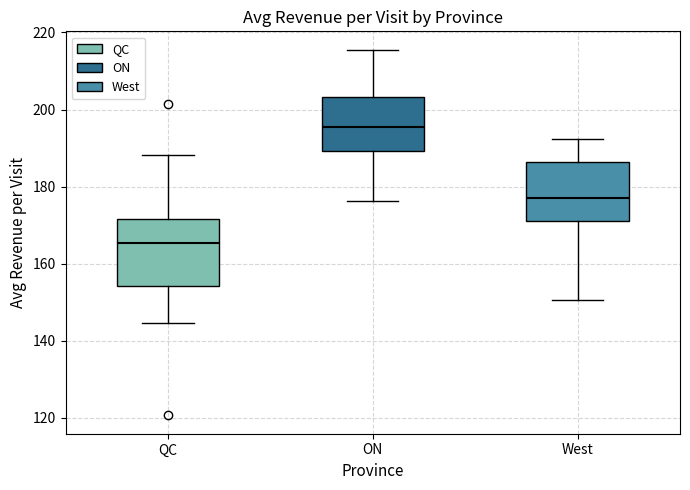

Where does the median line of the box for ON sit on the y-axis? The values are not printed on the chart, so give them approximately, as read against the axis.

196